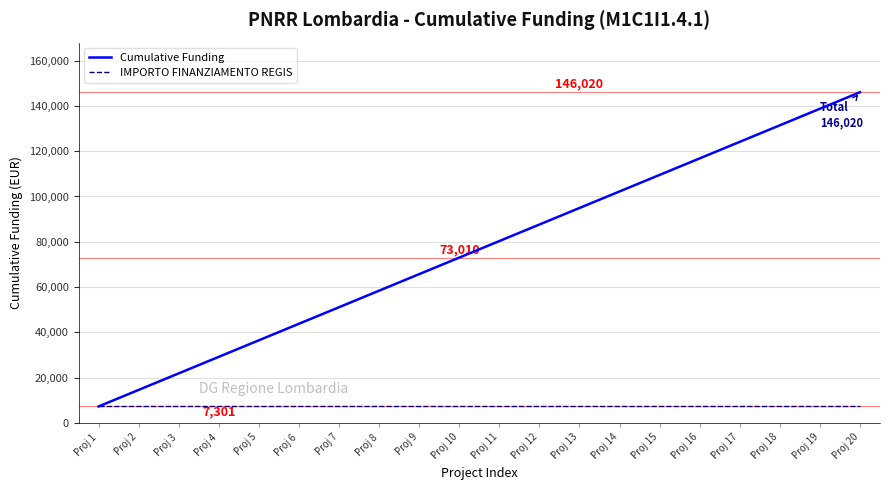

What is the total value across all series at Proj 17?

131418